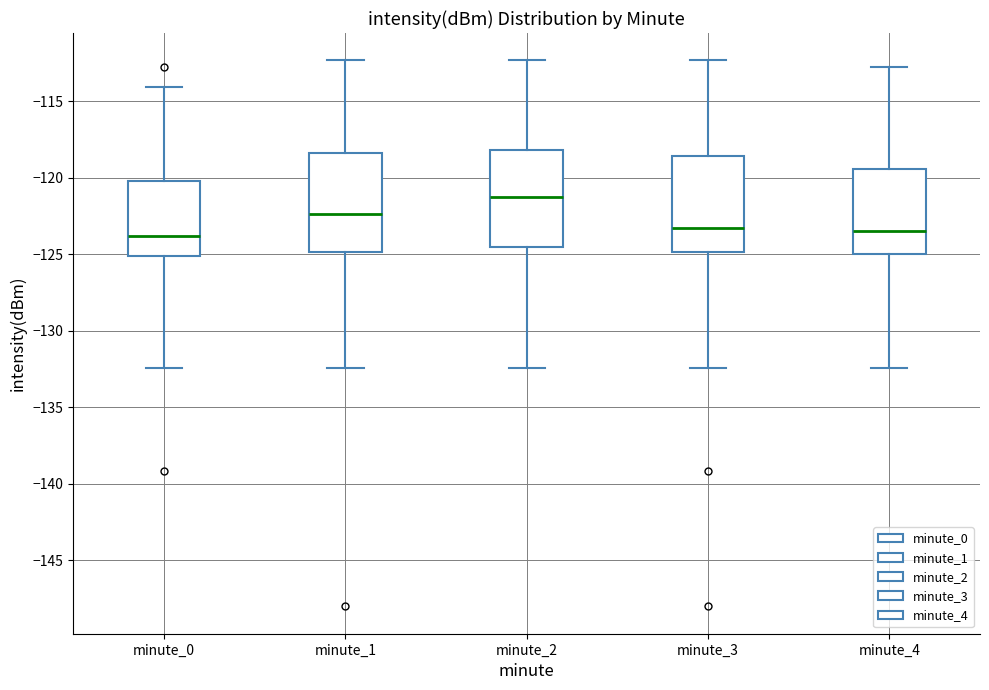

Reading left to right, transcribe this box plot: for each box, give where its median line is, the range the box spans, and where its two whiskers end, as read against the y-axis. The values are not printed on the chart, so give them approximately, as read against the axis.

minute_0: median -124.0, box -125.0 to -120.0, whiskers -132.5 to -114.0
minute_1: median -122.5, box -125.0 to -118.5, whiskers -132.5 to -112.5
minute_2: median -121.5, box -124.5 to -118.0, whiskers -132.5 to -112.5
minute_3: median -123.5, box -125.0 to -118.5, whiskers -132.5 to -112.5
minute_4: median -123.5, box -125.0 to -119.5, whiskers -132.5 to -112.5